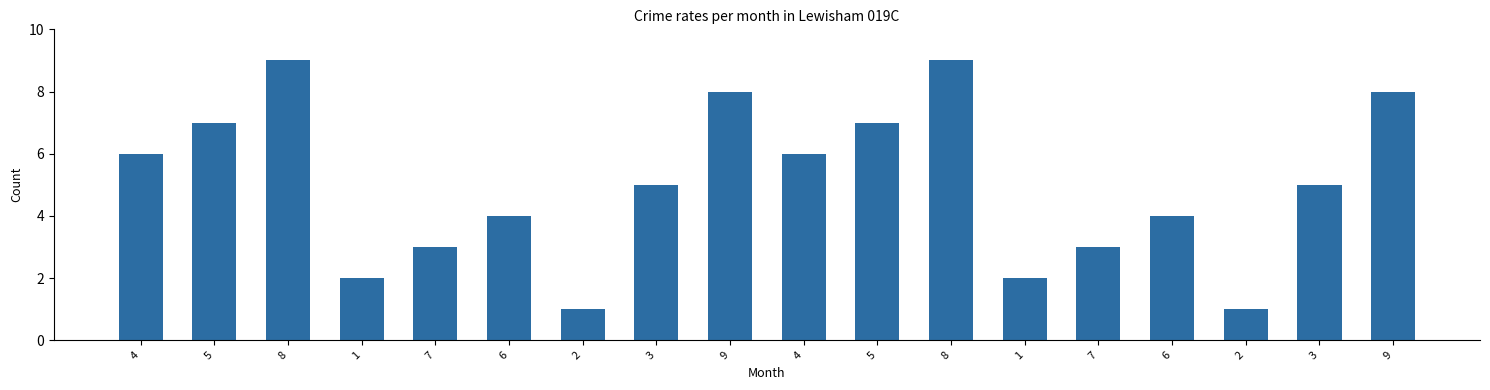

How many categories are shown in the chart?

18